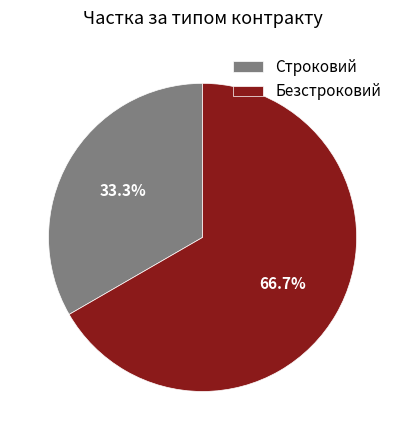

To the nearest percent, what portion does Безстроковий represent?

67%